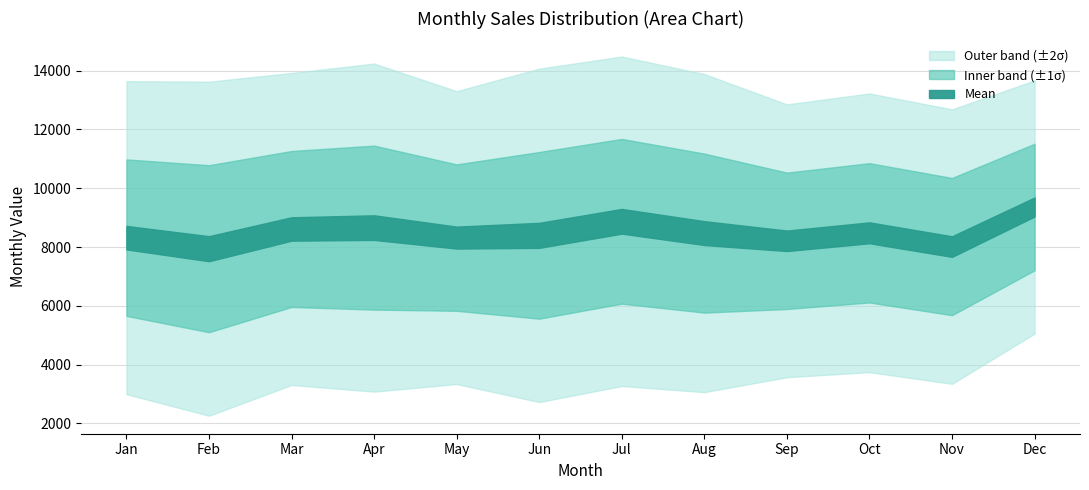

Is the value of May at May greater than the value of Apr at 28?

Yes